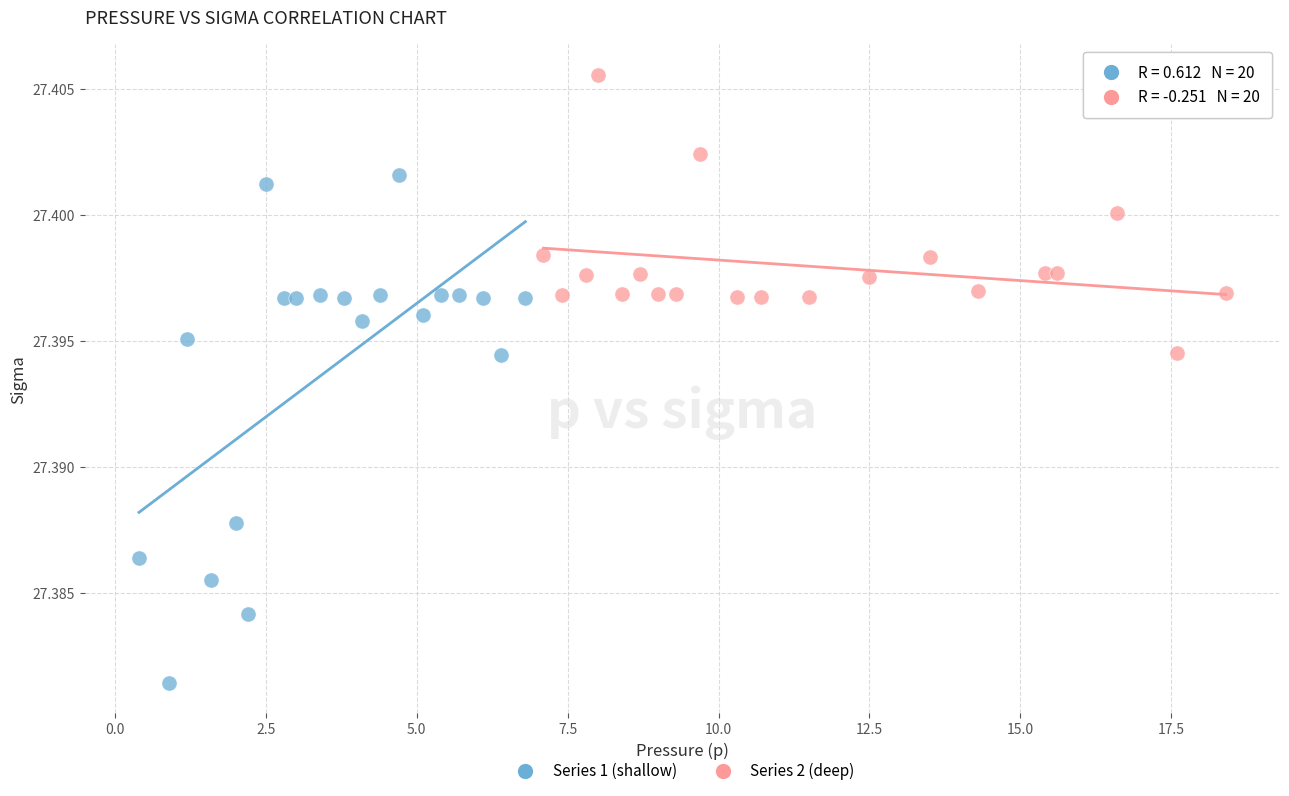

Which series contains the lowest Y value?

Series 1 (shallow)